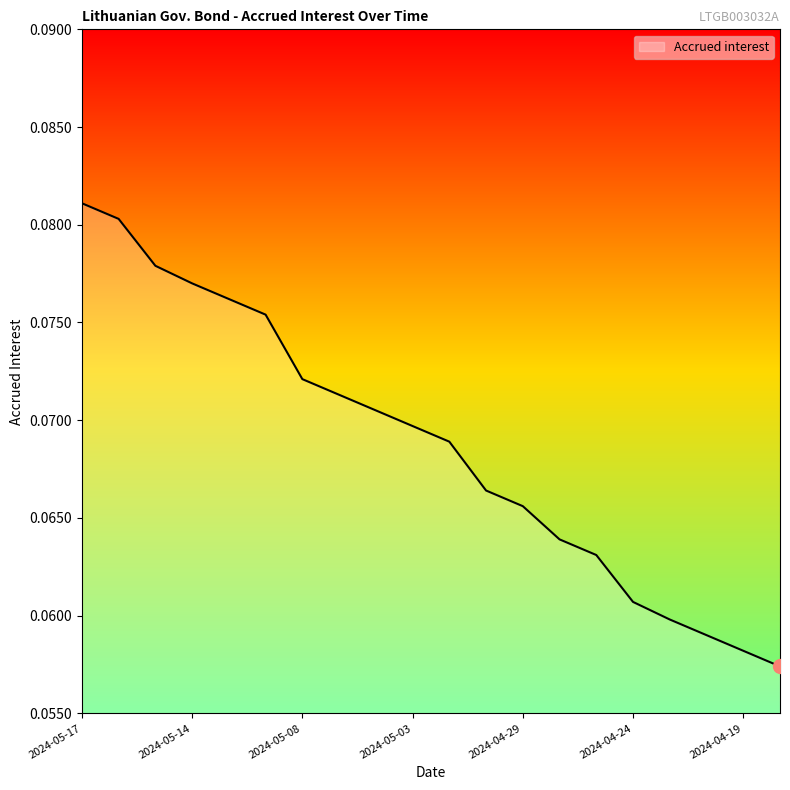

Count the values in the range 0 to 1.

20